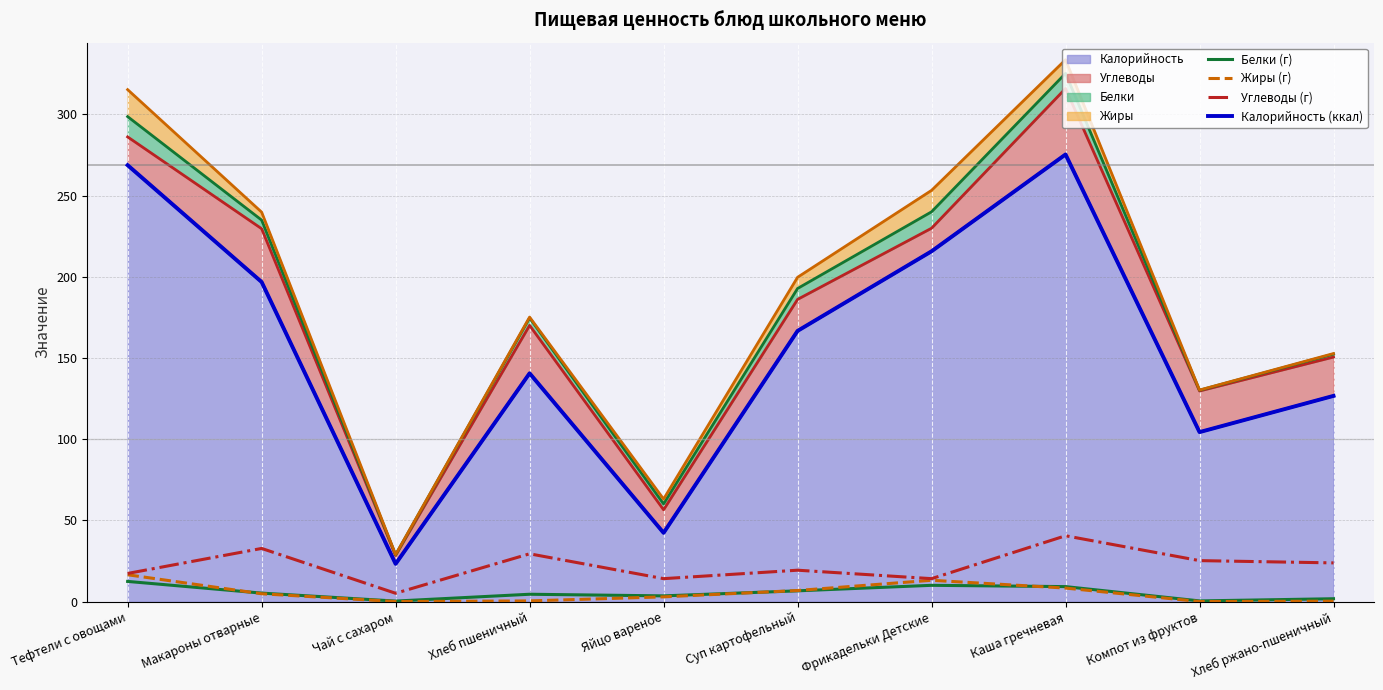

Rank the series at Хлеб ржано-пшеничный from highest to lowest value.

Калорийность (ккал), Углеводы (г), Белки (г), Жиры (г)